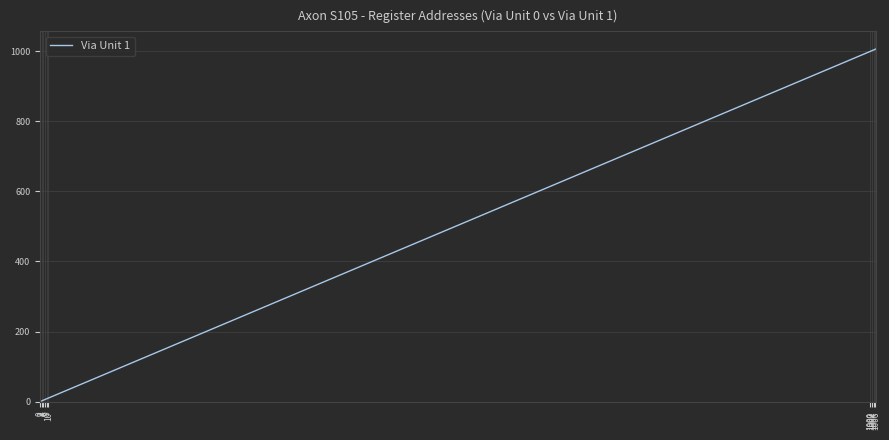

What is the maximum value shown in the chart?

1007